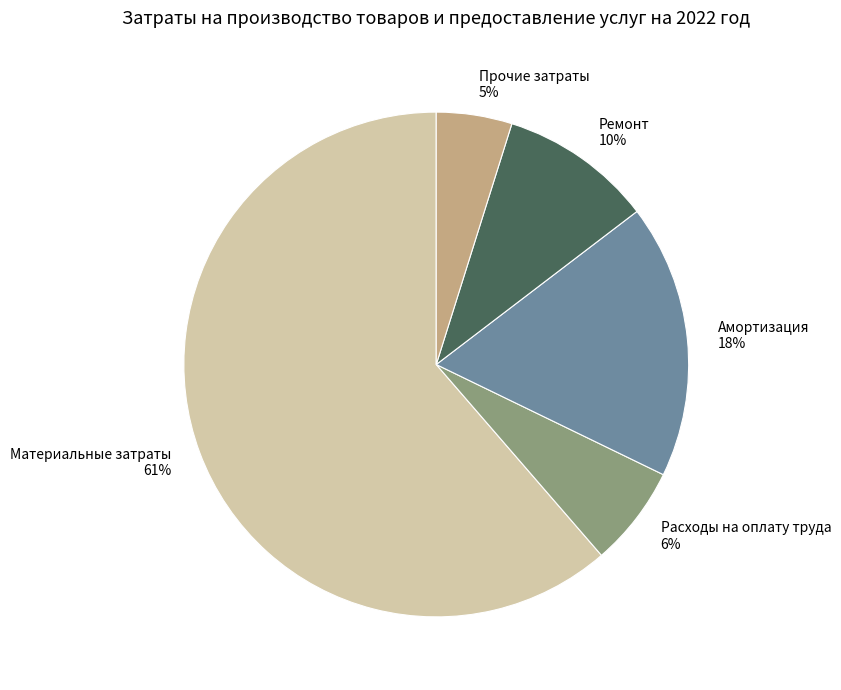

True or false: Ремонт accounts for 15% of the total.

False